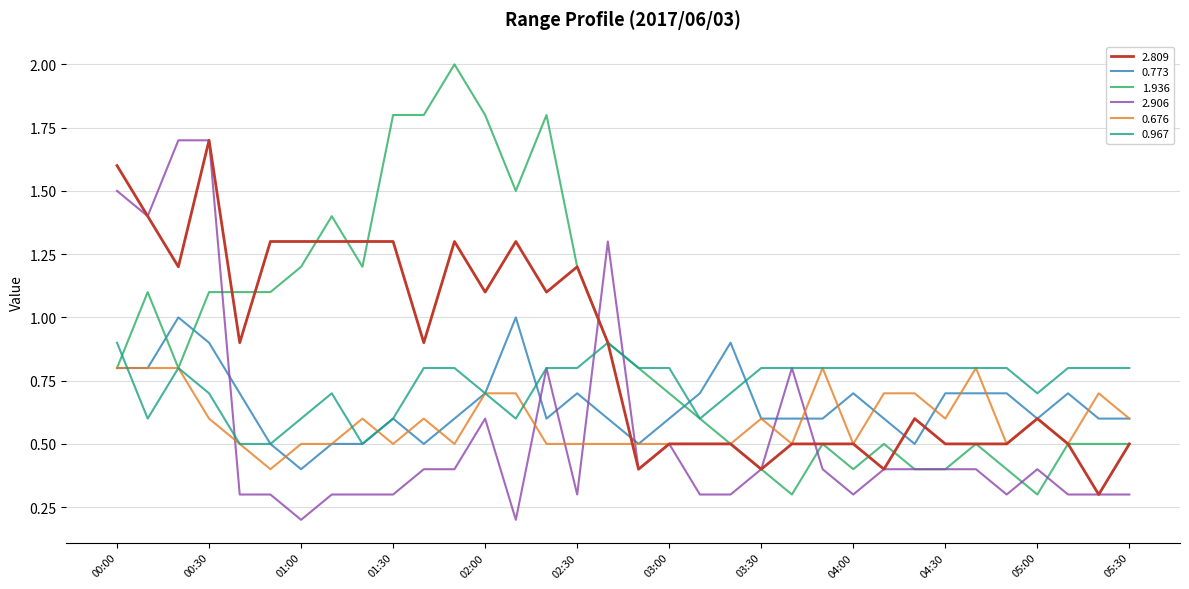

How many lines are shown in the chart?

6